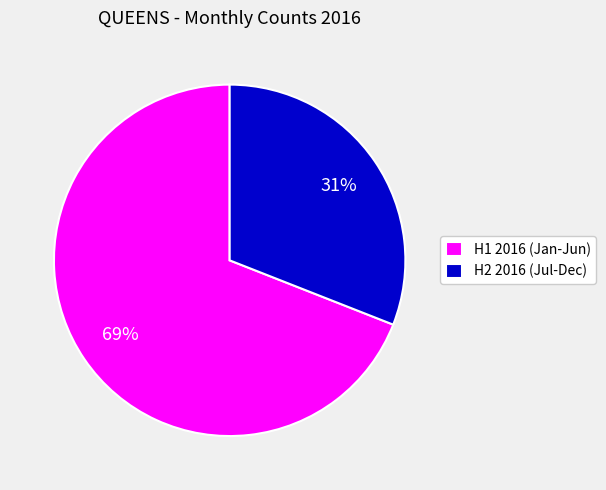

Which slice is the largest?

H1 2016 (Jan-Jun)